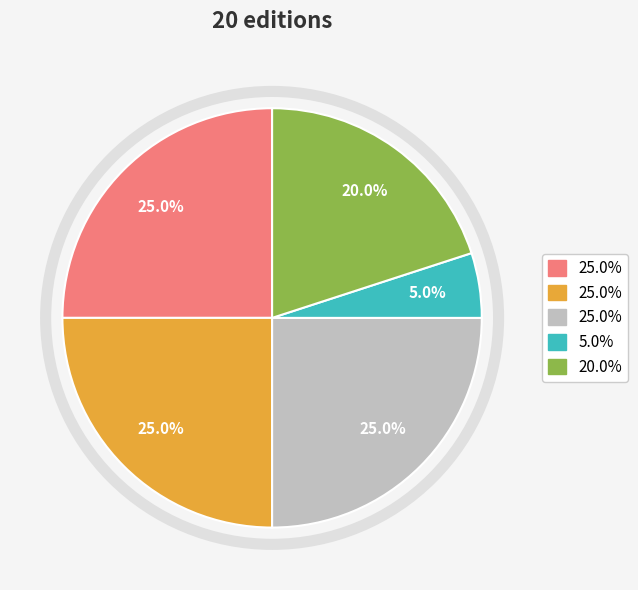

Is there any slice that represents more than half of the pie?

No